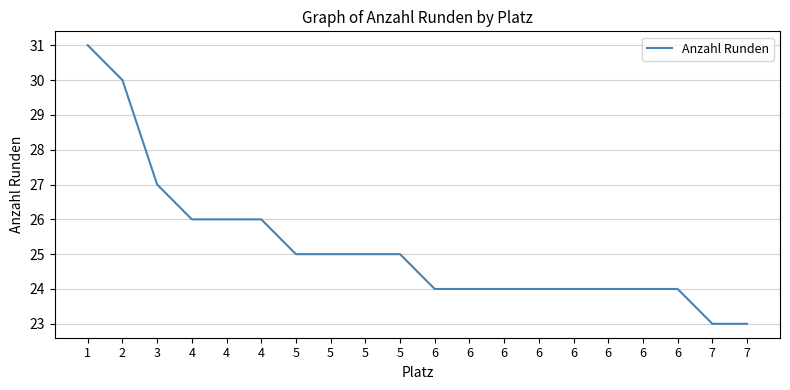

Does the chart display data point markers on the line(s)?

No